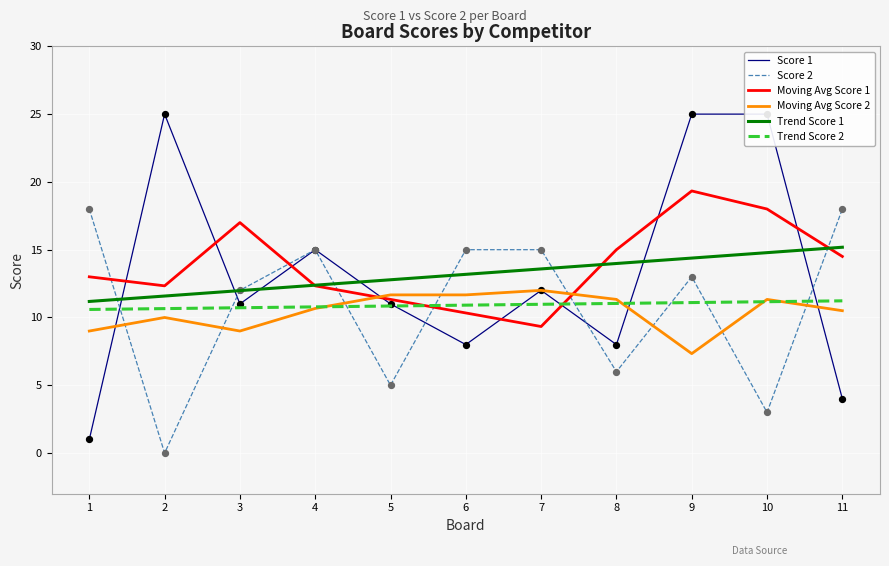

Which series contains the highest Y value?

Score 1